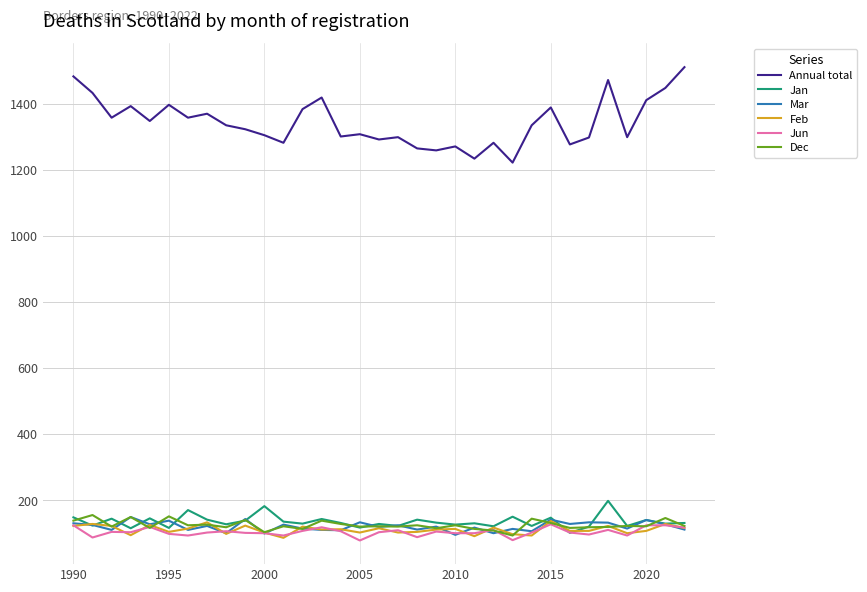

Which series has the largest total across all categories?

Annual total